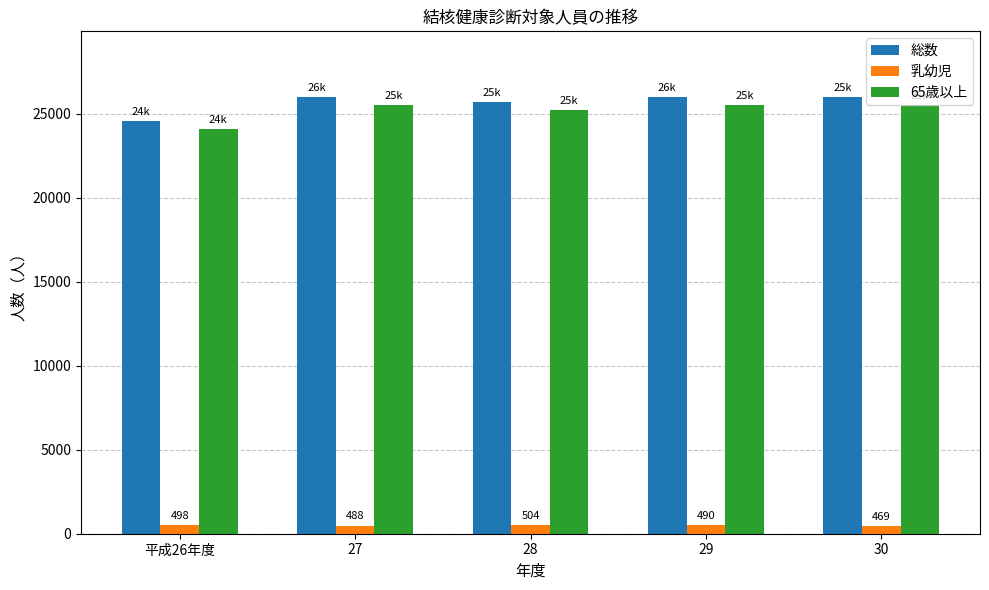

What is the value of the 65歳以上 bar at the 1st from the left?

24071